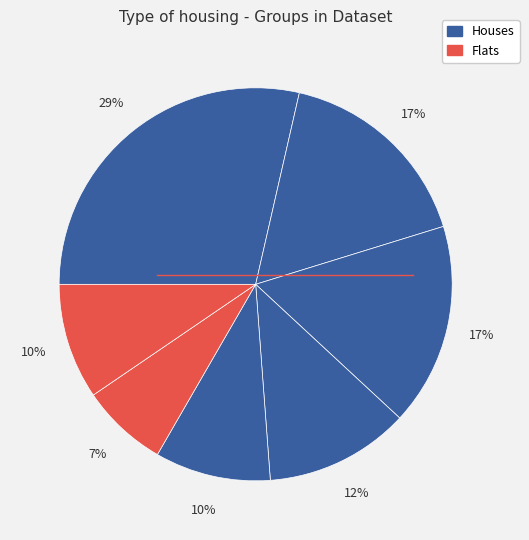

How many segments does this pie chart have?

7